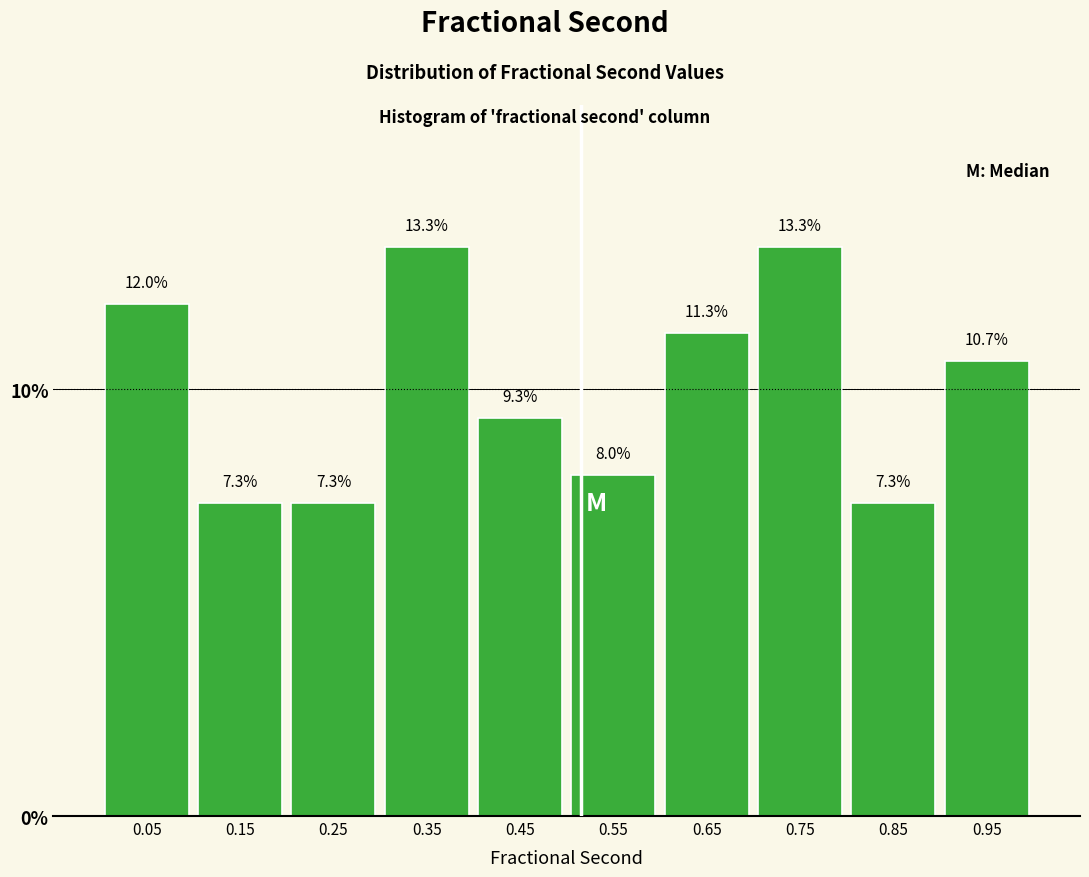

Reading left to right, list every bar in this chart as the range it spans on the x-axis followed by its height.

0.0 to 0.1: 12.0
0.1 to 0.2: 7.3
0.2 to 0.3: 7.3
0.3 to 0.4: 13.3
0.4 to 0.5: 9.3
0.5 to 0.6: 8.0
0.6 to 0.7: 11.3
0.7 to 0.8: 13.3
0.8 to 0.9: 7.3
0.9 to 1.0: 10.7